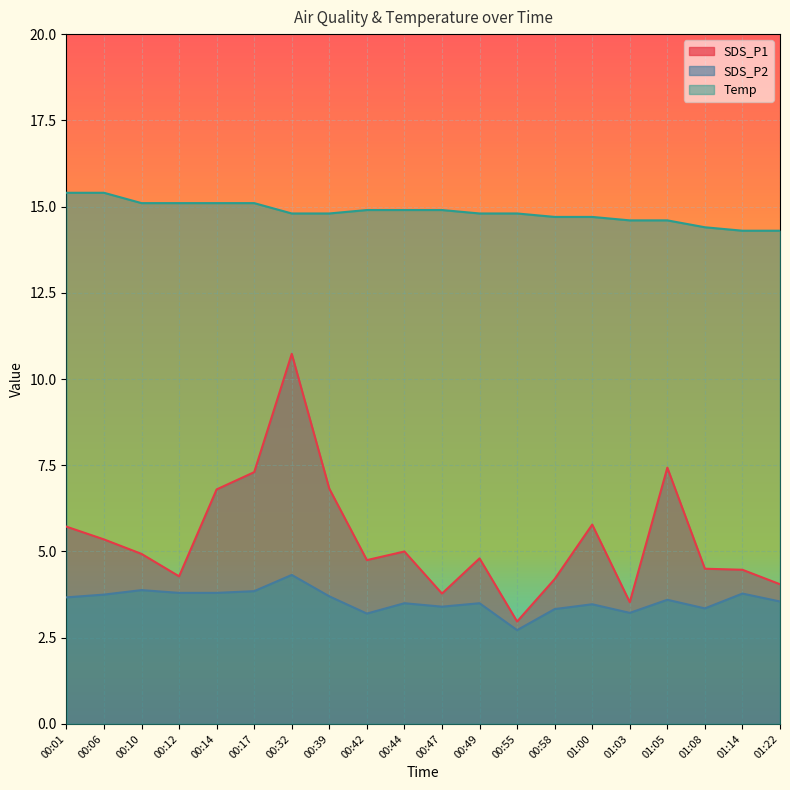

Which category has the highest value in the SDS_P1 series?

00:32